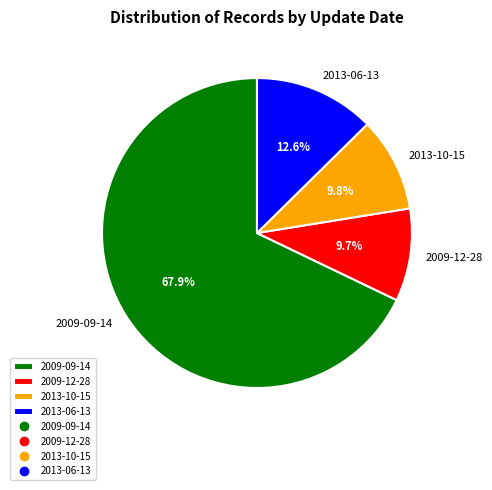

Is it true that 2009-09-14 is 18% of the pie?

False